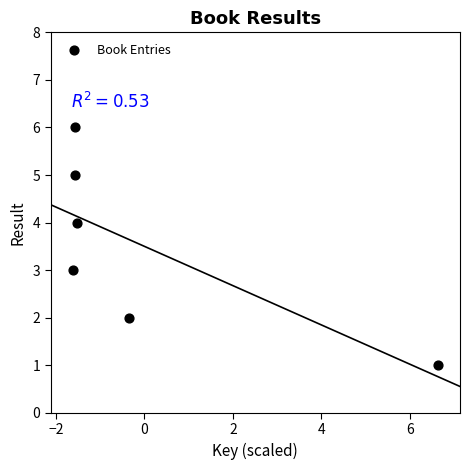

What is the range of Y values (max minus min)?

5